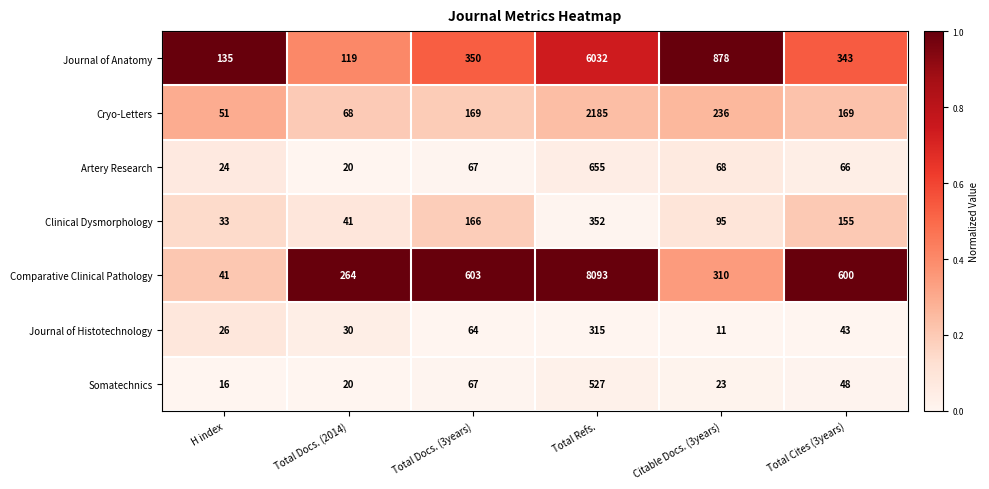

Which series has the widest spread of values?

Comparative Clinical Pathology